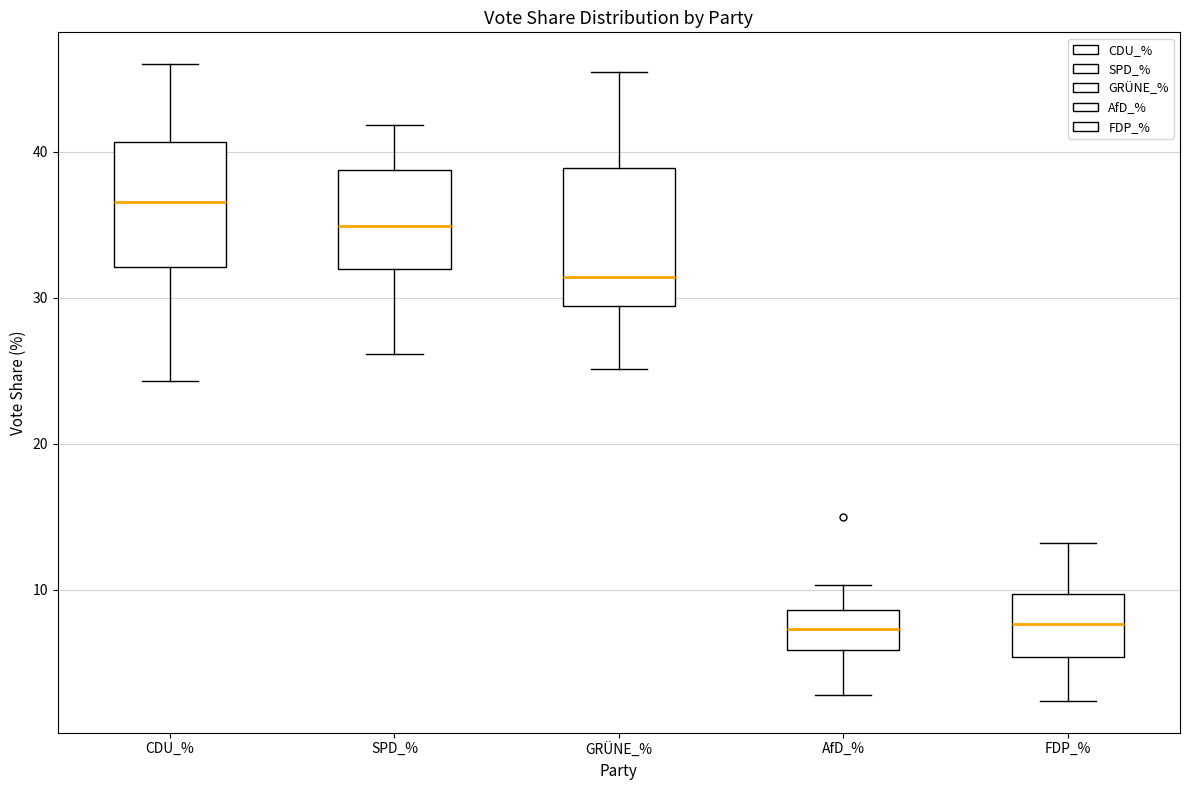

Reading left to right, read every box against the y-axis: the position of its median line, the range the box covers, and the ends of its whiskers. The values are not printed on the chart, so give them approximately, as read against the axis.

CDU_%: median 37, box 32 to 41, whiskers 24 to 46
SPD_%: median 35, box 32 to 39, whiskers 26 to 42
GRÜNE_%: median 31, box 29 to 39, whiskers 25 to 45
AfD_%: median 7, box 6 to 9, whiskers 3 to 10
FDP_%: median 8, box 5 to 10, whiskers 2 to 13